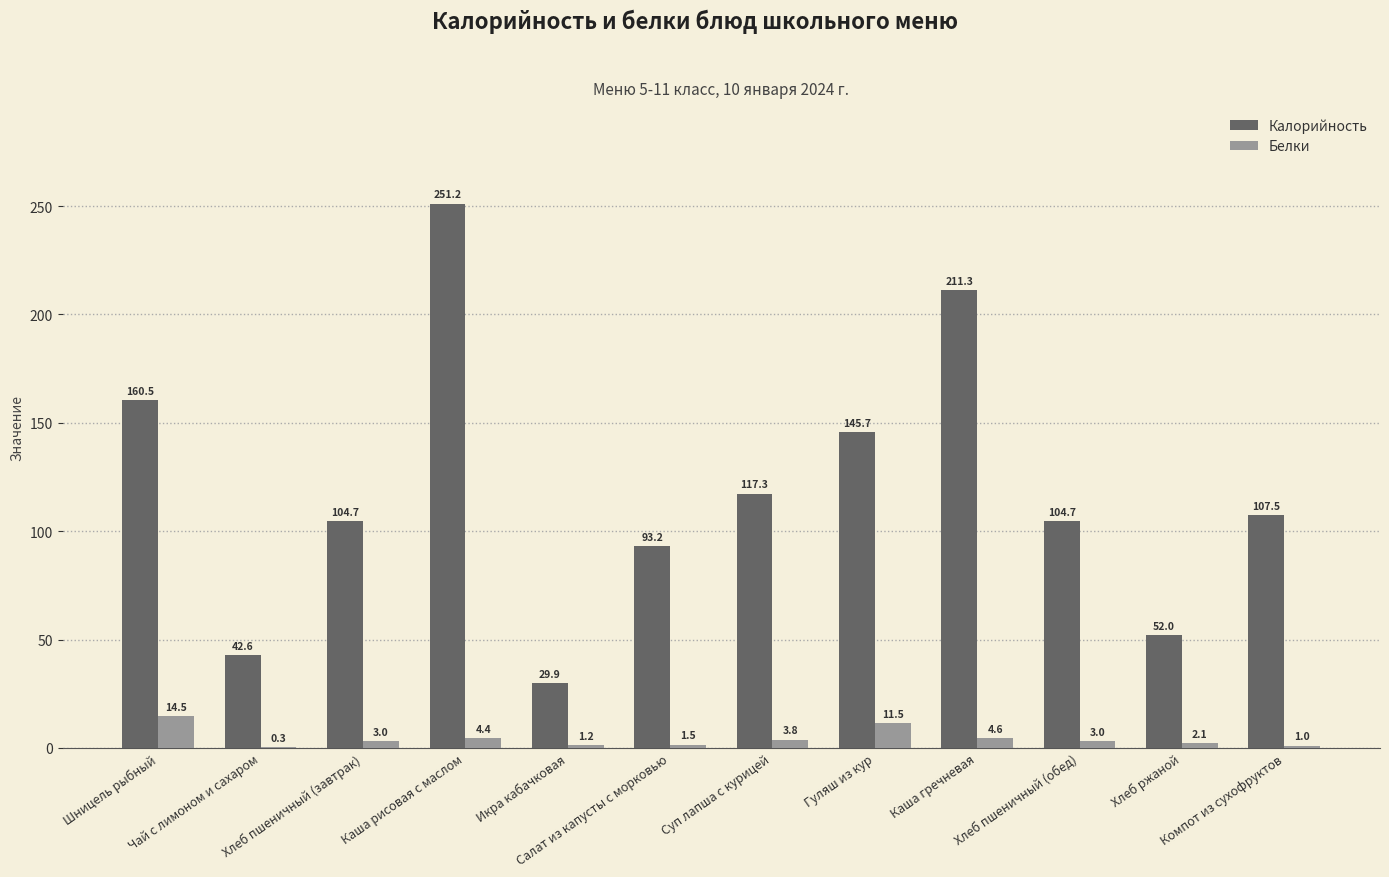

Which series has the largest total across all categories?

Калорийность